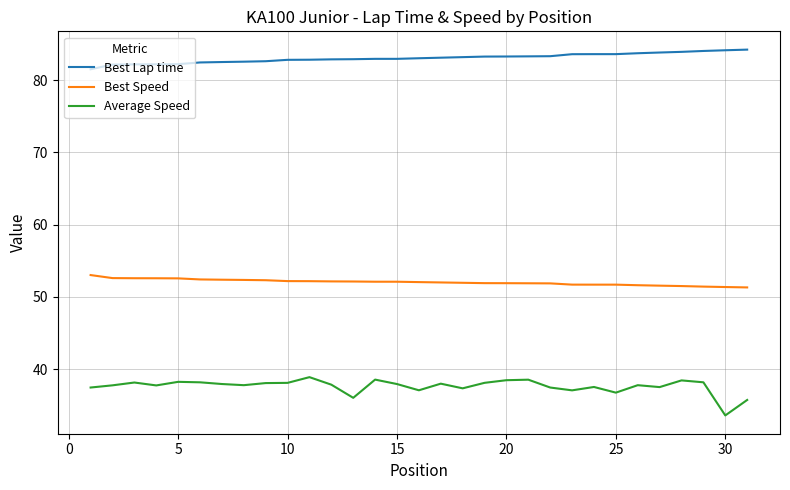

True or false: Best Lap time and Average Speed intersect in this chart.

False